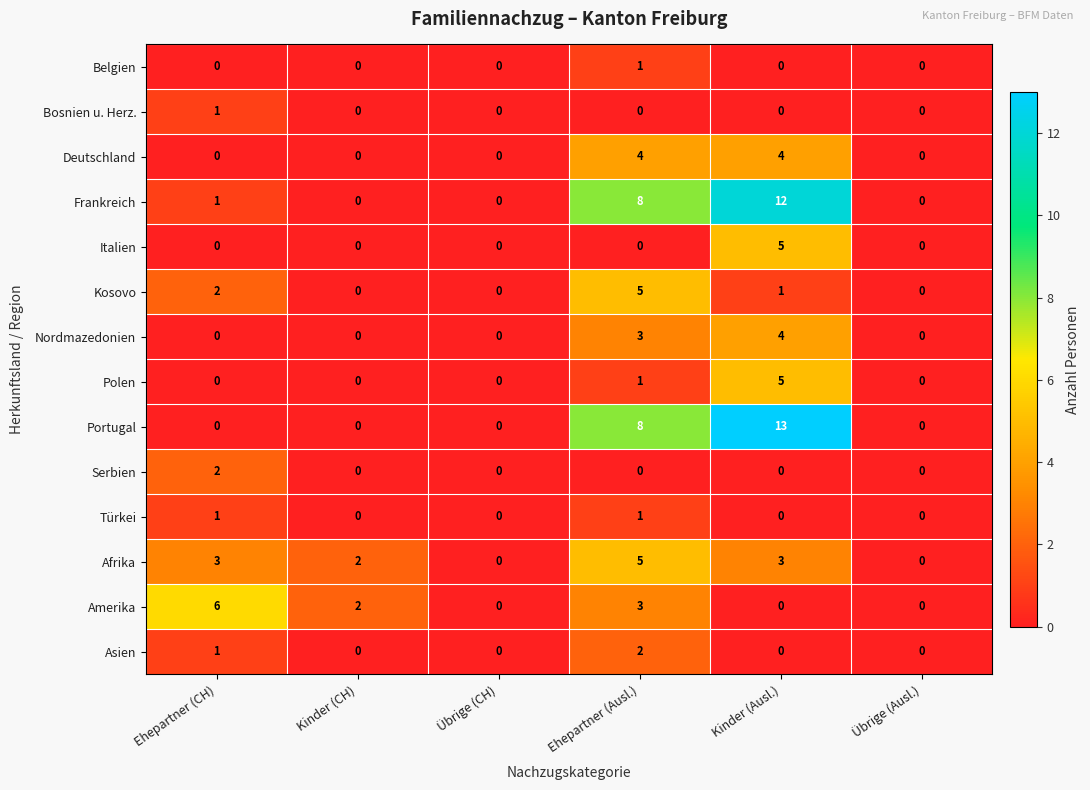

Between Kinder (CH) and Kinder (Ausl.), which series saw the biggest shift?

Portugal